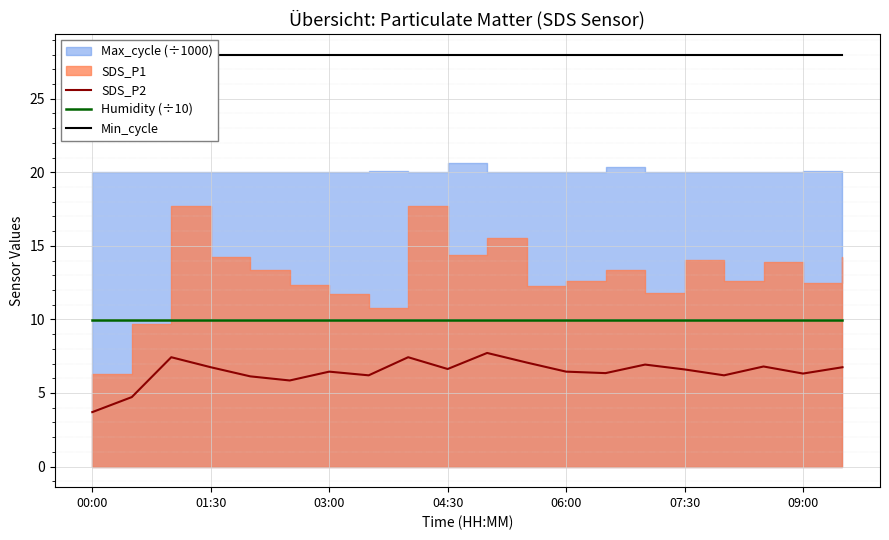

At which label is Min_cycle closest to 28?

00:00